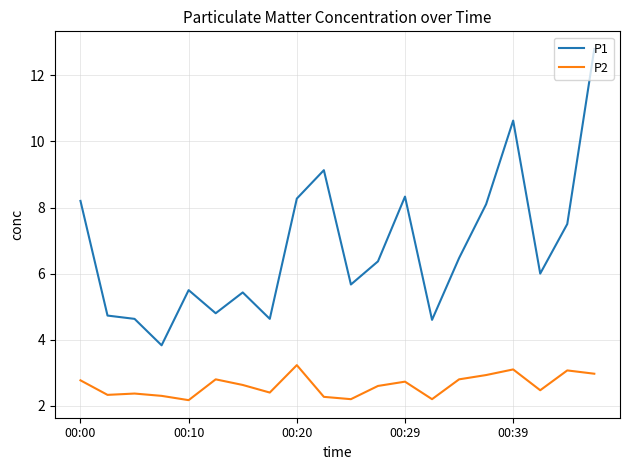

True or false: P2 and P1 cross at least once.

False